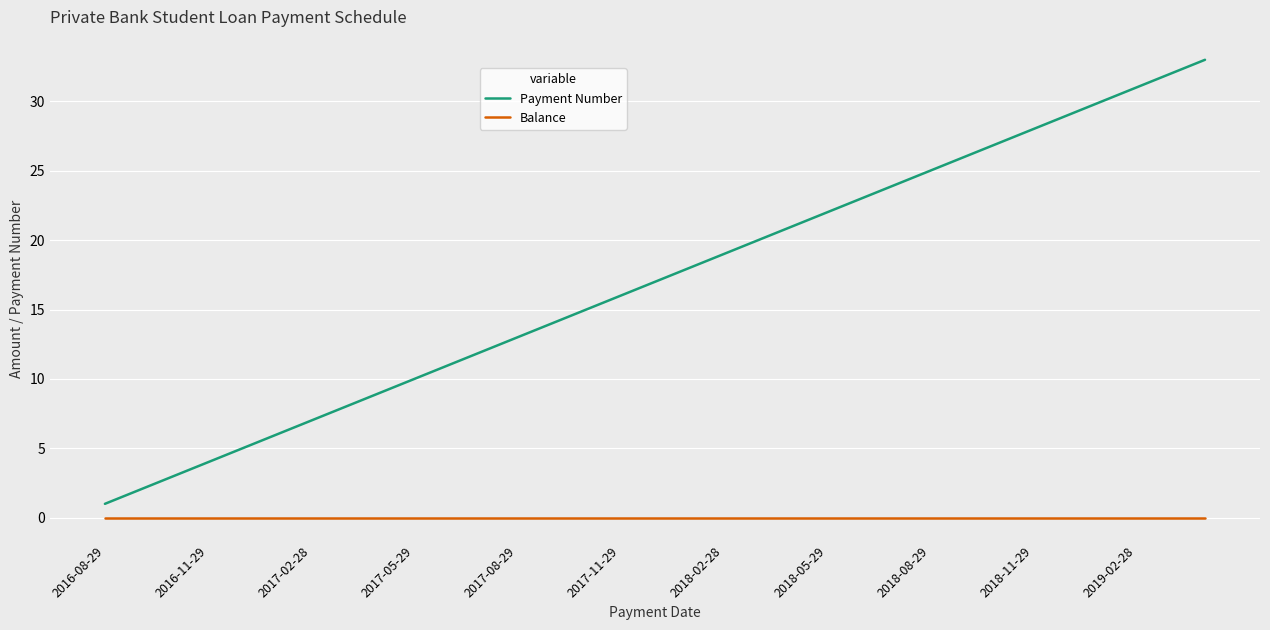

True or false: Balance and Payment Number intersect in this chart.

False